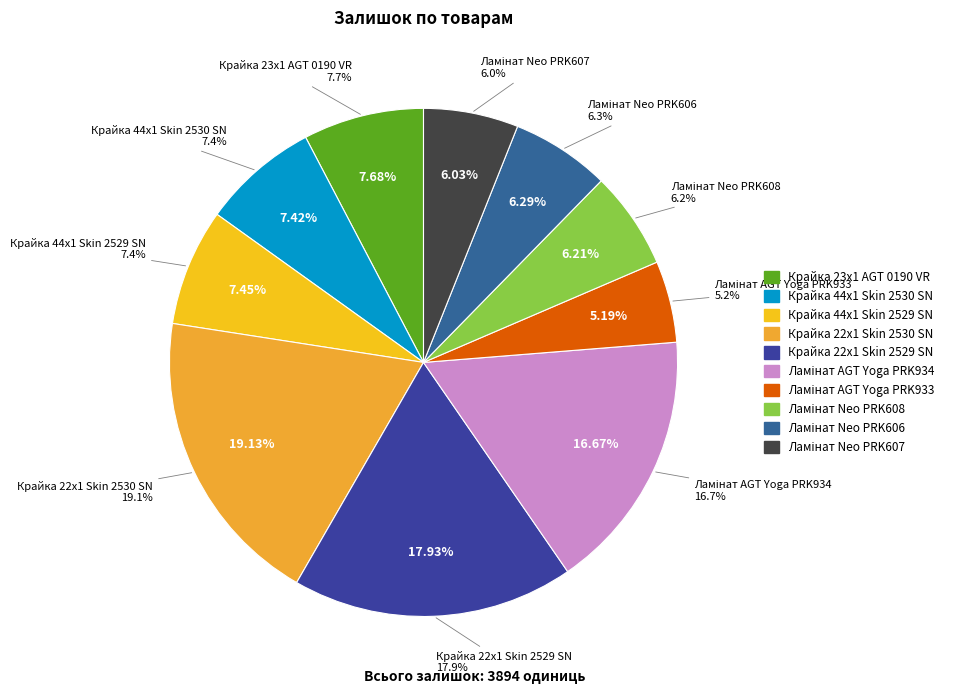

Is the sum of Ламінат Neo PRK607 and Крайка 23x1 AGT 0190 VR greater than half?

No